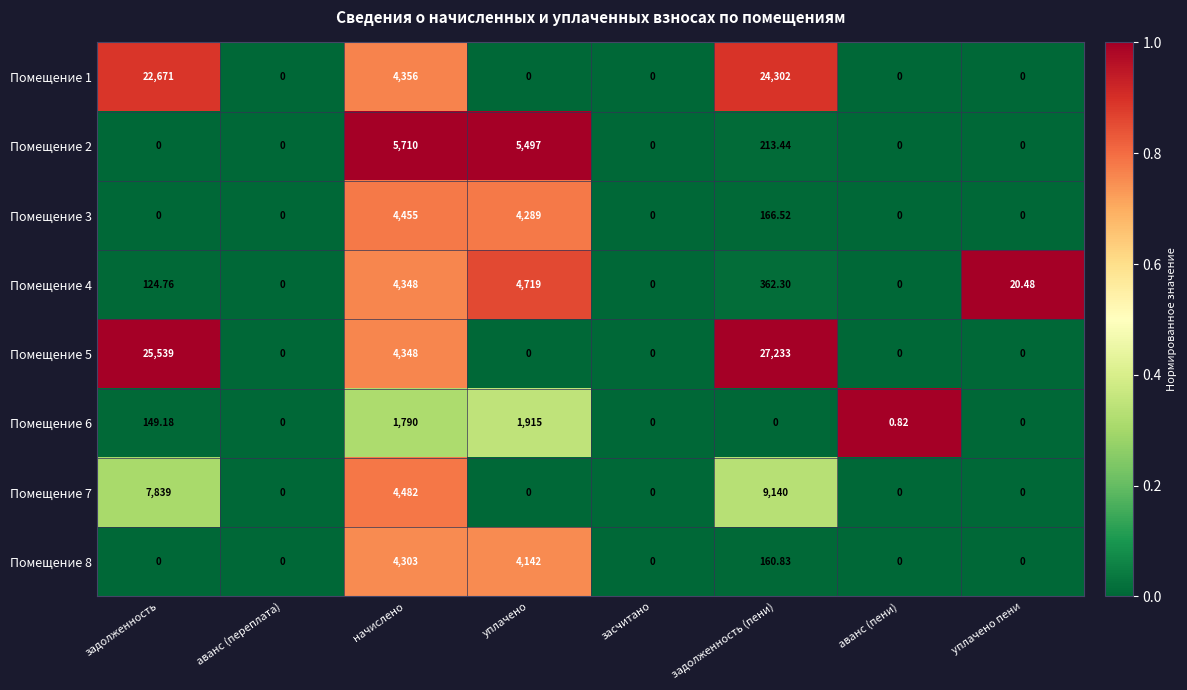

Where is Помещение 7 nearest to the value 4570?

начислено